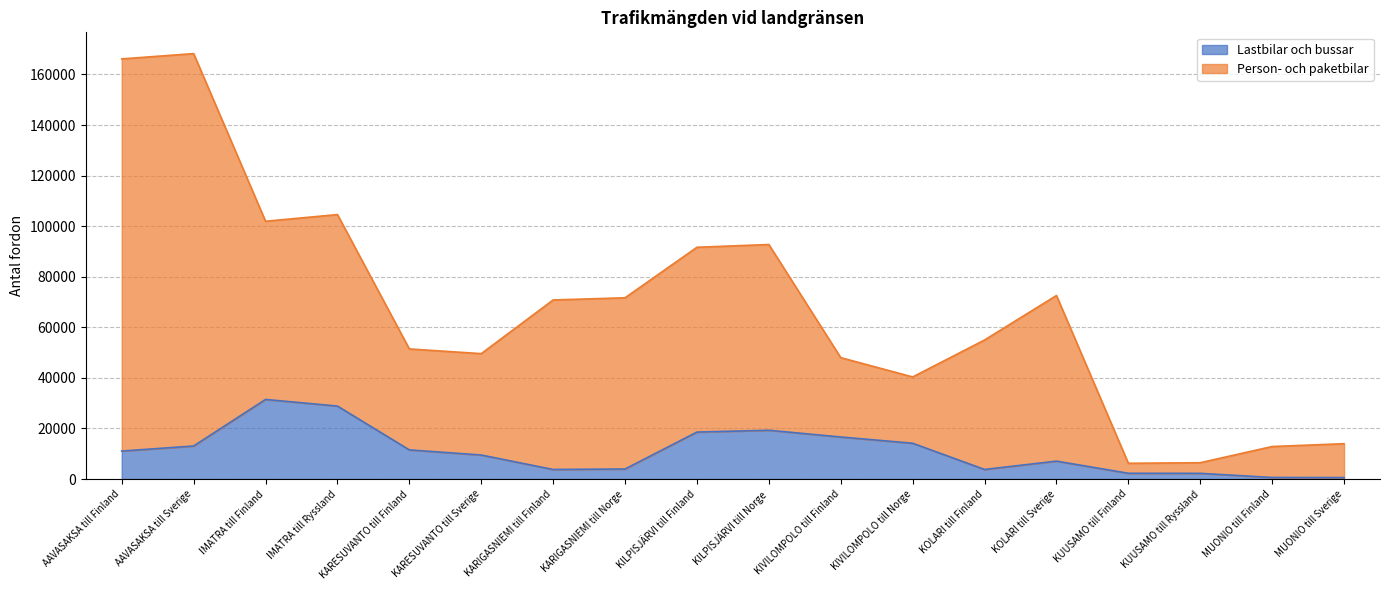

Count the number of data series in this chart.

2